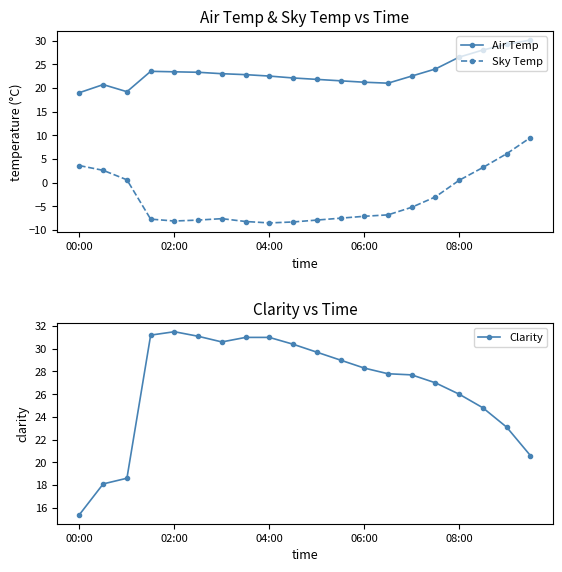

What is the value of the Sky Temp point at the 6th from the left?

-7.9